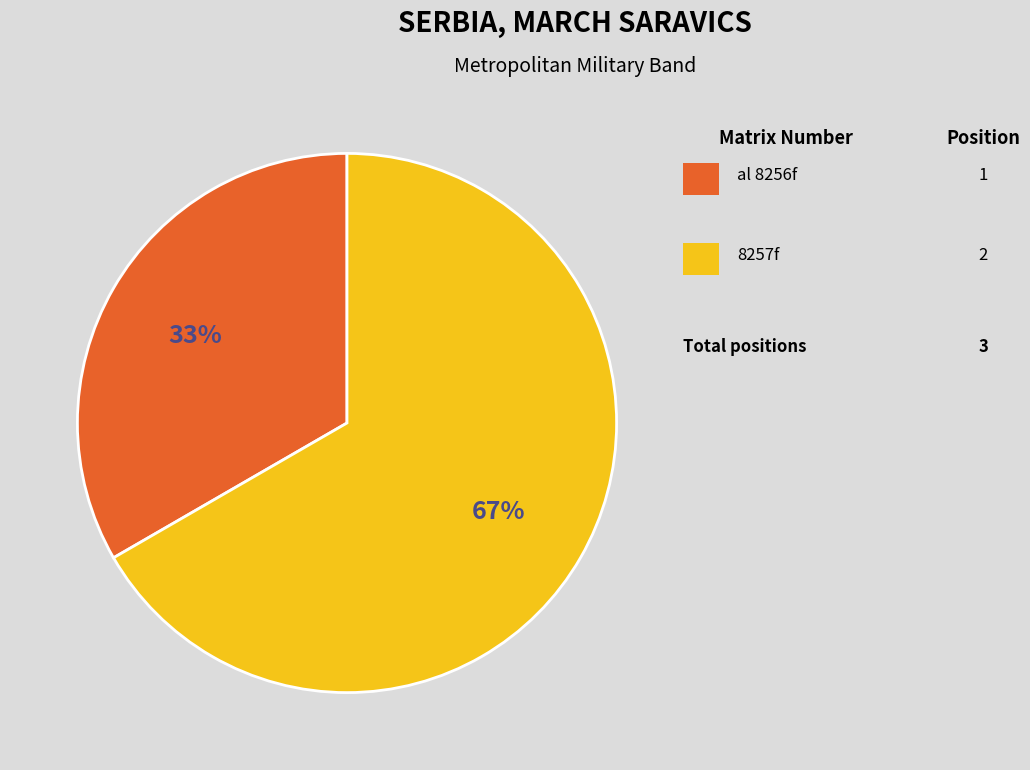

Is there a majority slice in this chart?

Yes